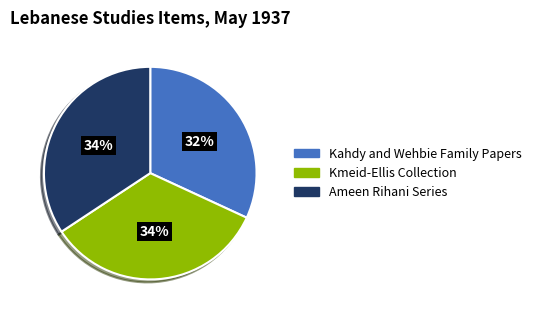

The Kmeid-Ellis Collection slice represents 34% of the pie. True or false?

True